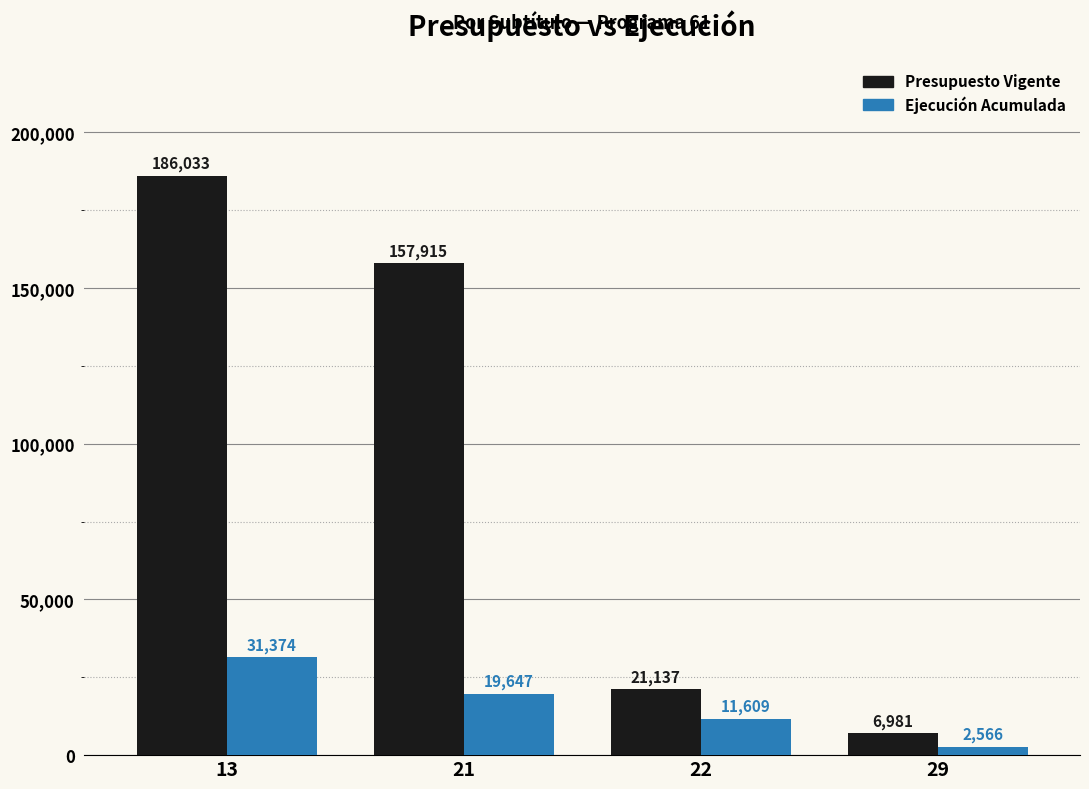

What is the greatest value displayed?

186033